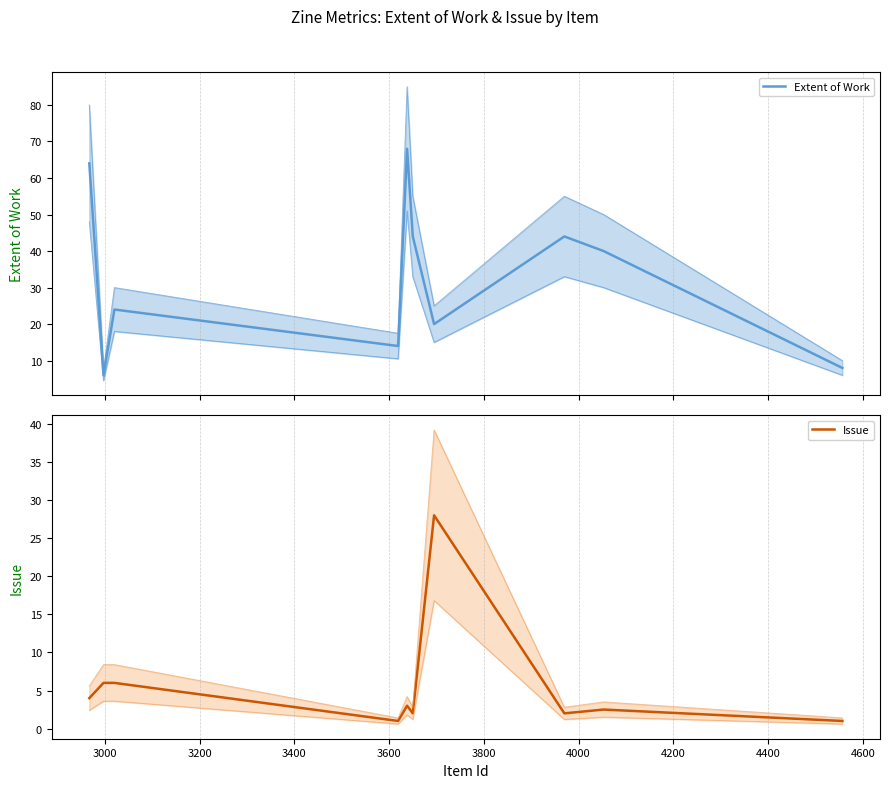

What is the maximum value for Issue?

28.0